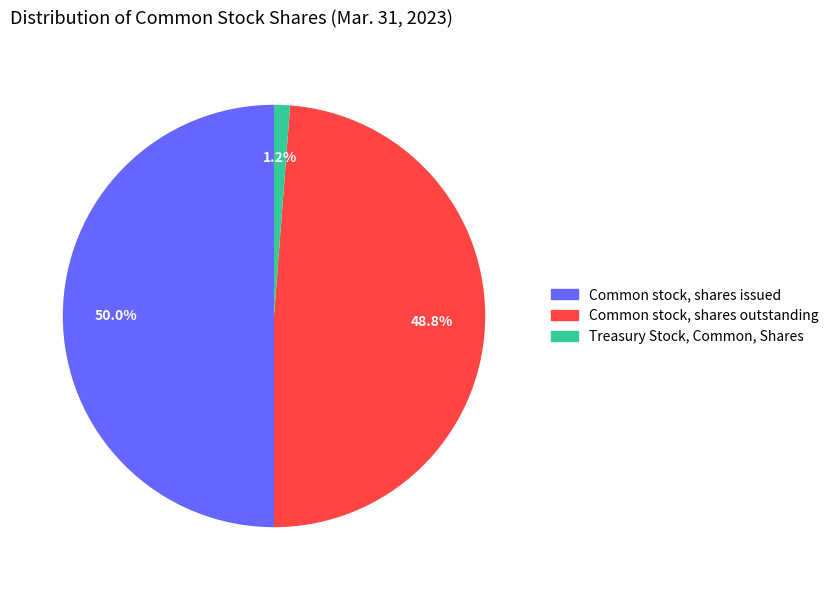

Rank the categories by value from highest to lowest.

Common stock, shares issued, Common stock, shares outstanding, Treasury Stock, Common, Shares